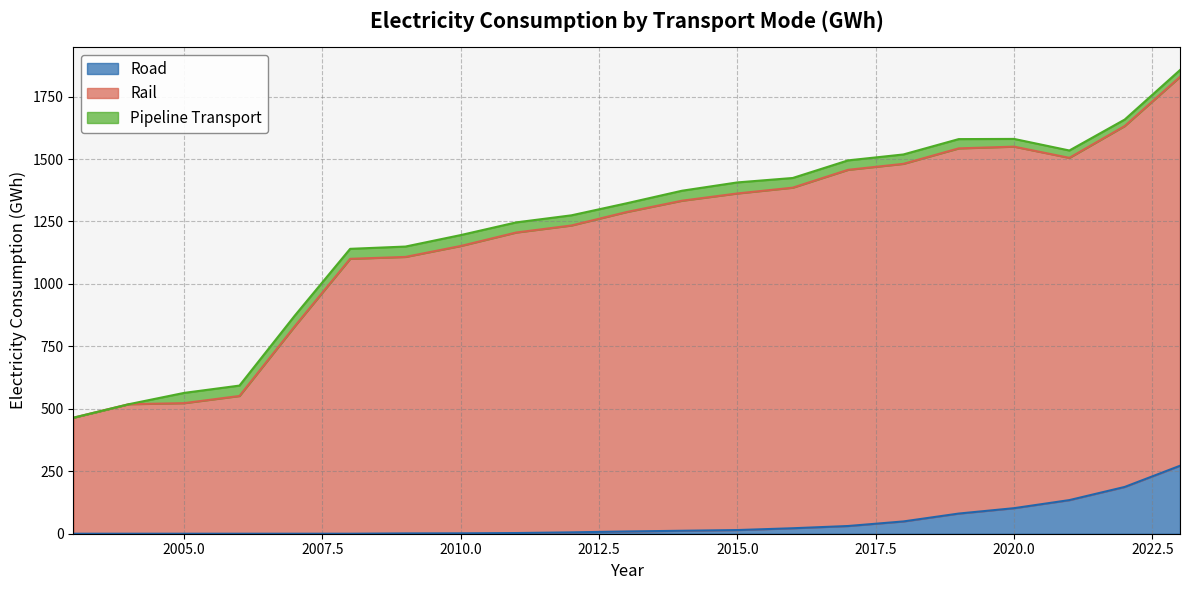

How many lines are shown in the chart?

3